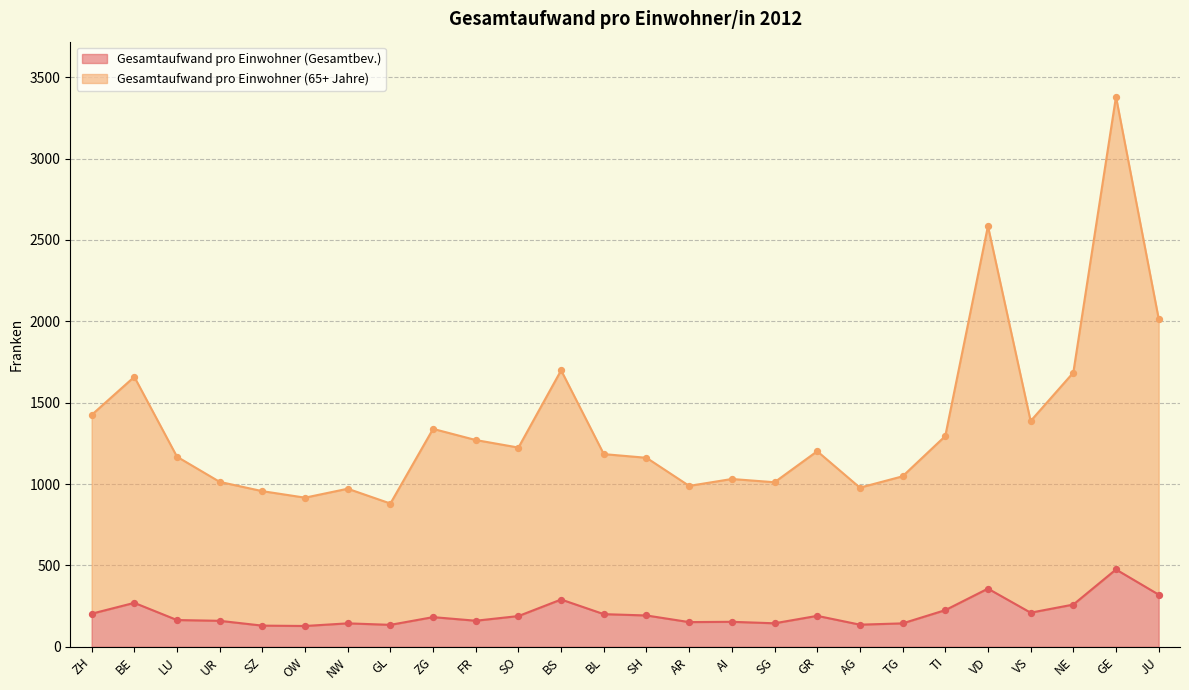

Which series reaches the maximum Y coordinate?

Gesamtaufwand pro Einwohner (65+ Jahre)